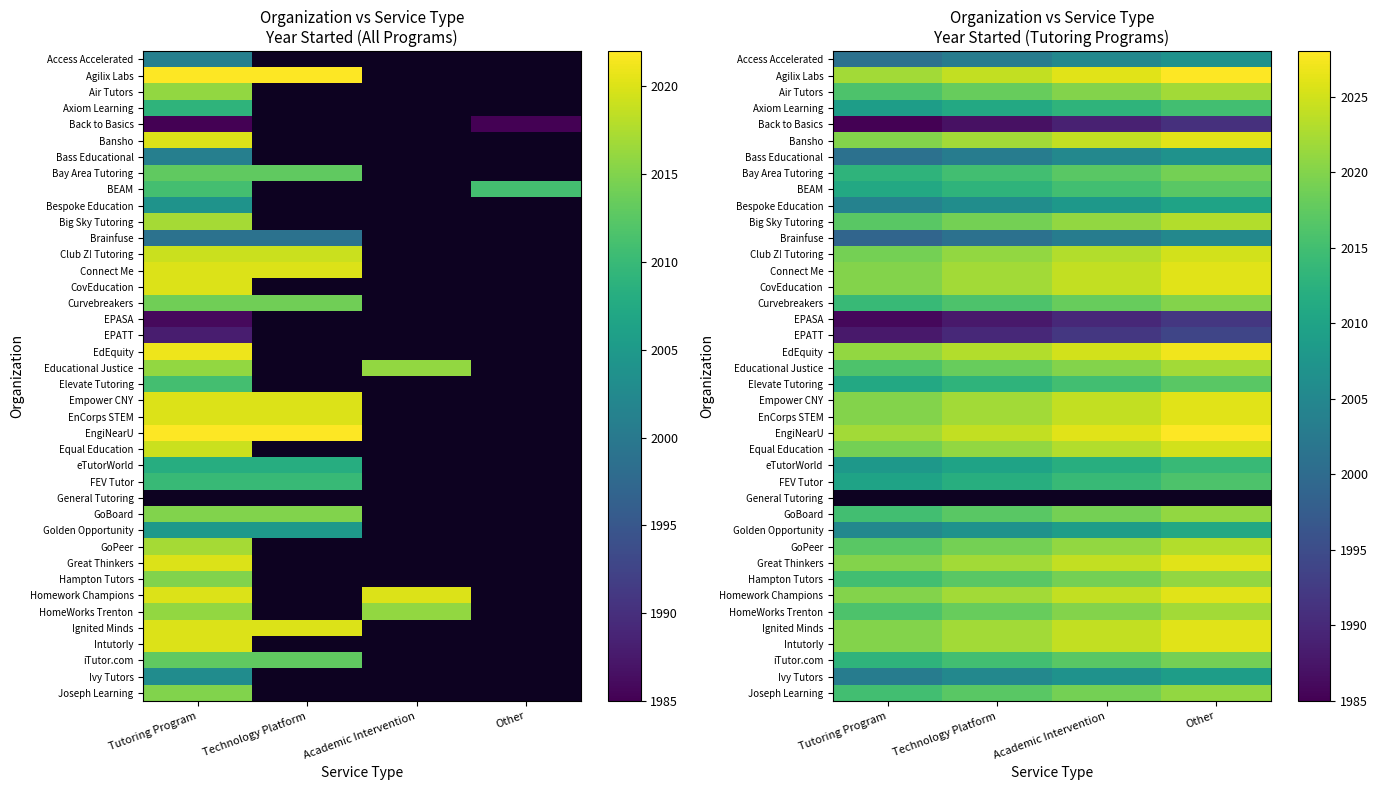

What is the difference between the iTutor.com values at Other and Technology Platform?

4.0